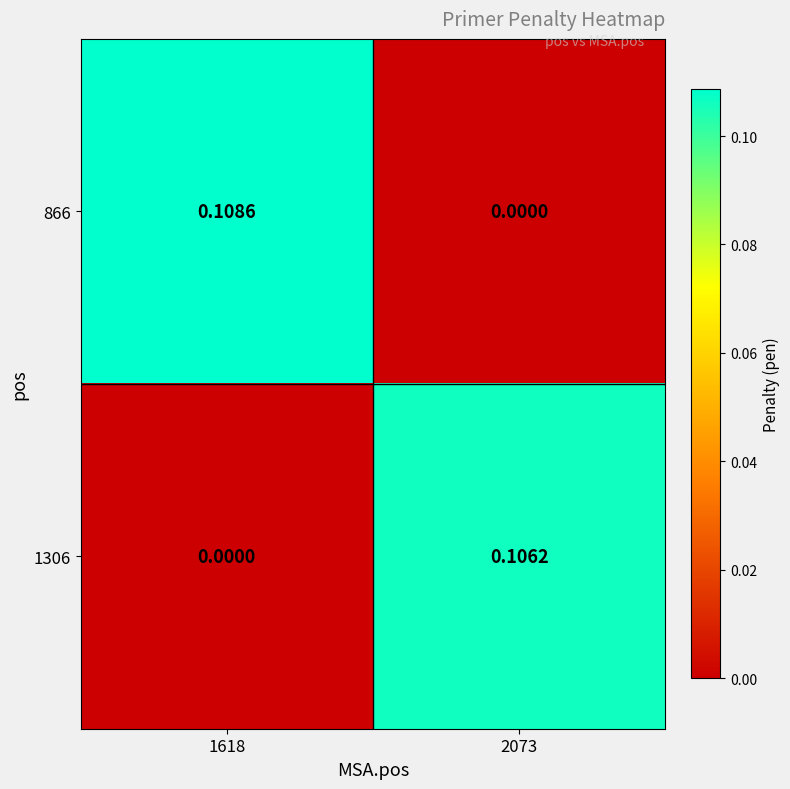

List the series in order of their overall mean, highest first.

866, 1306